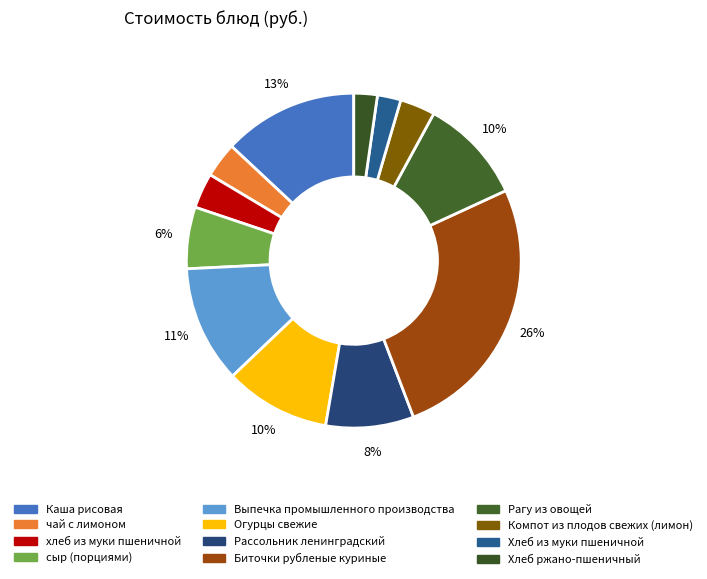

Does Рассольник ленинградский account for over 50% of the chart?

No